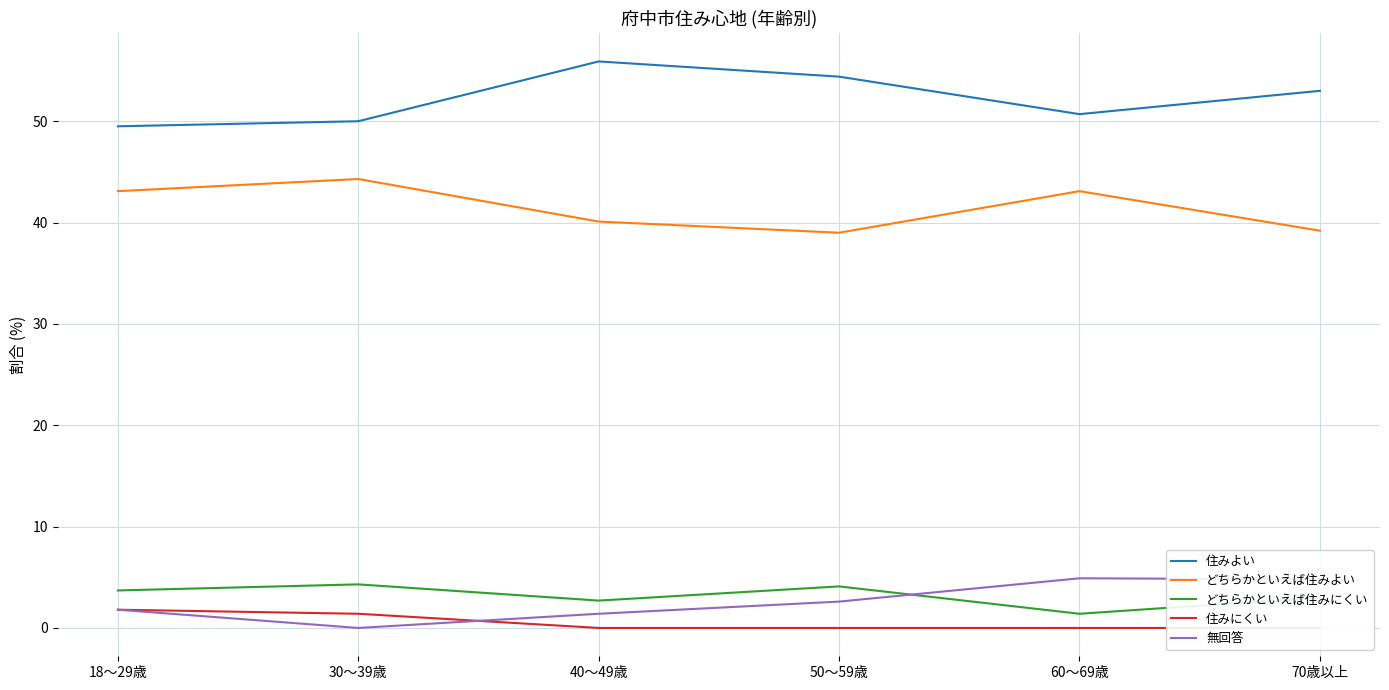

What is the value of the 無回答 point at the 1st from the left?

1.8